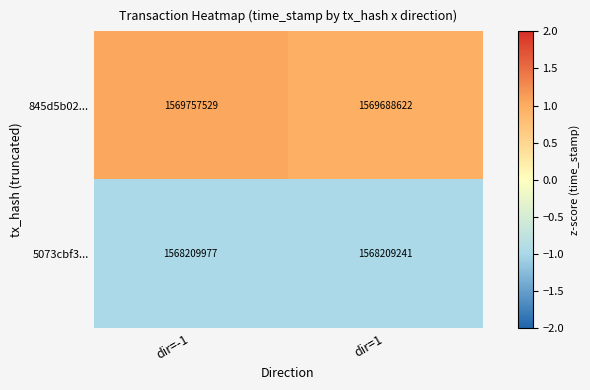

How many data points does each series have?

2